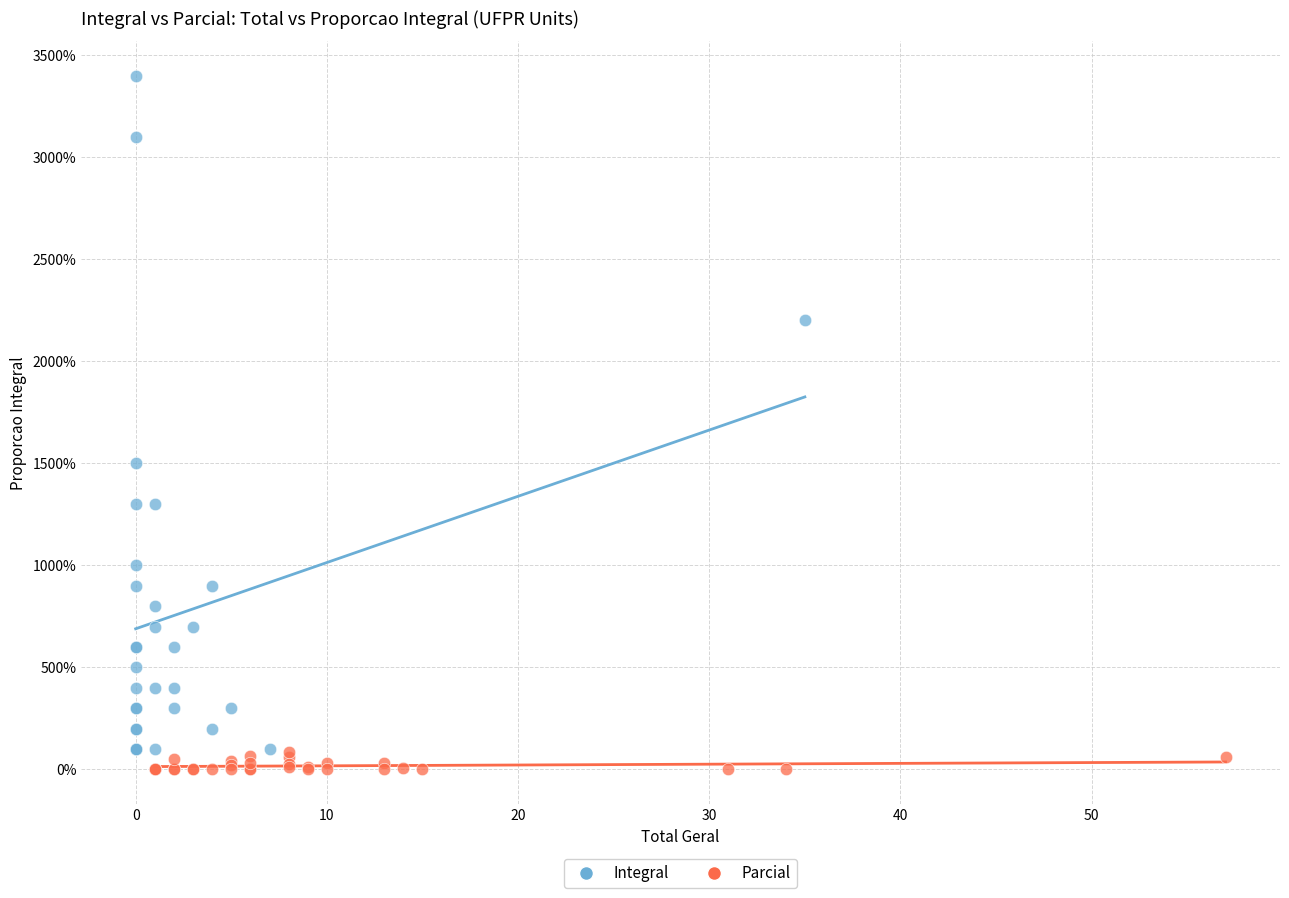

Which series has the widest spread of Y values?

Integral